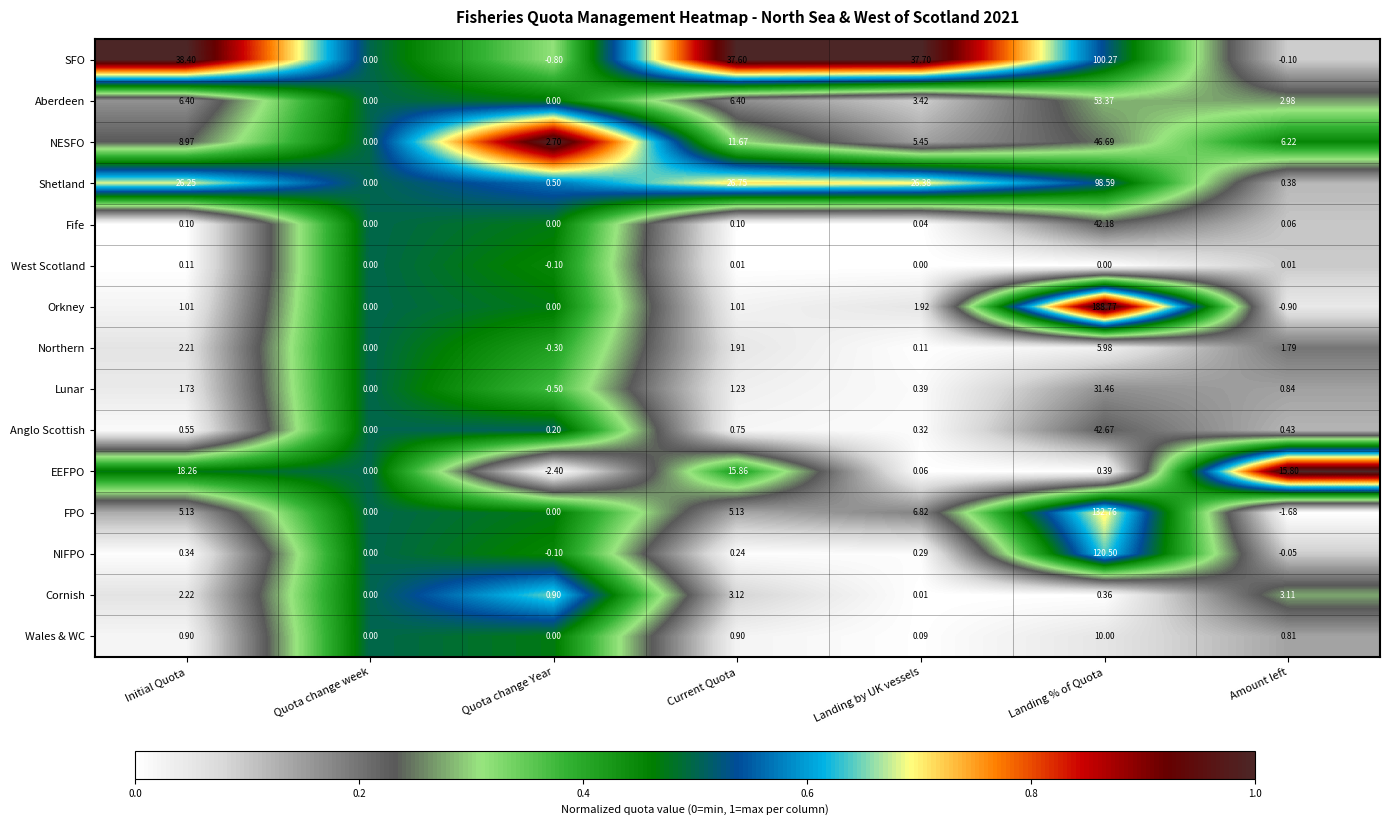

Is the value of Wales & WC at Quota change Year greater than the value of Lunar at Landing % of Quota?

No